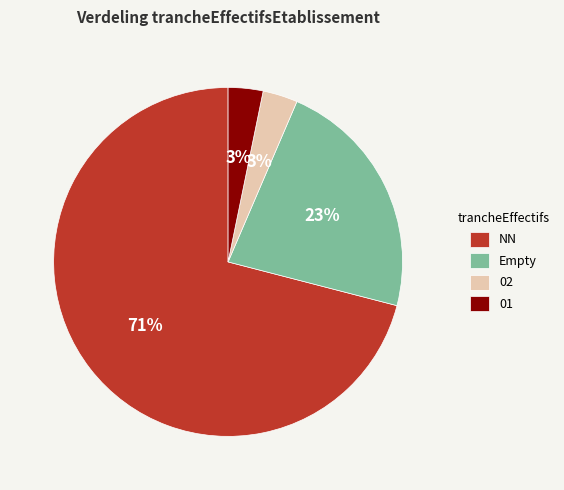

What is the ratio of the value at 02 to the value at 01?

1.0